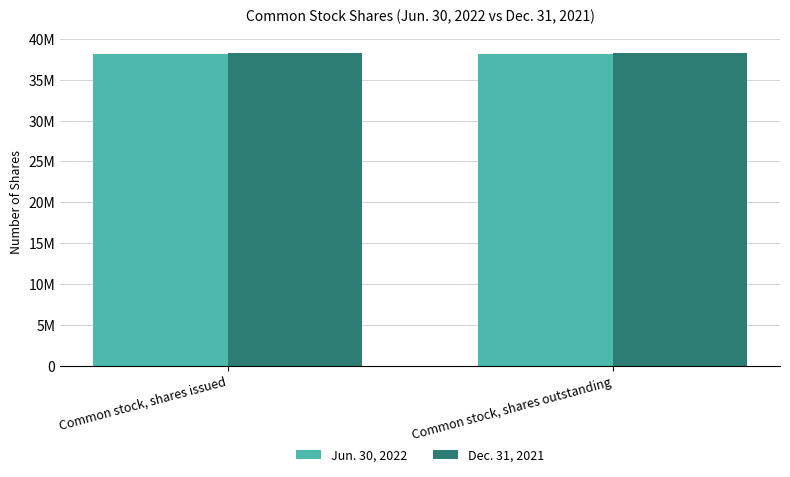

Are the bars horizontal?

No